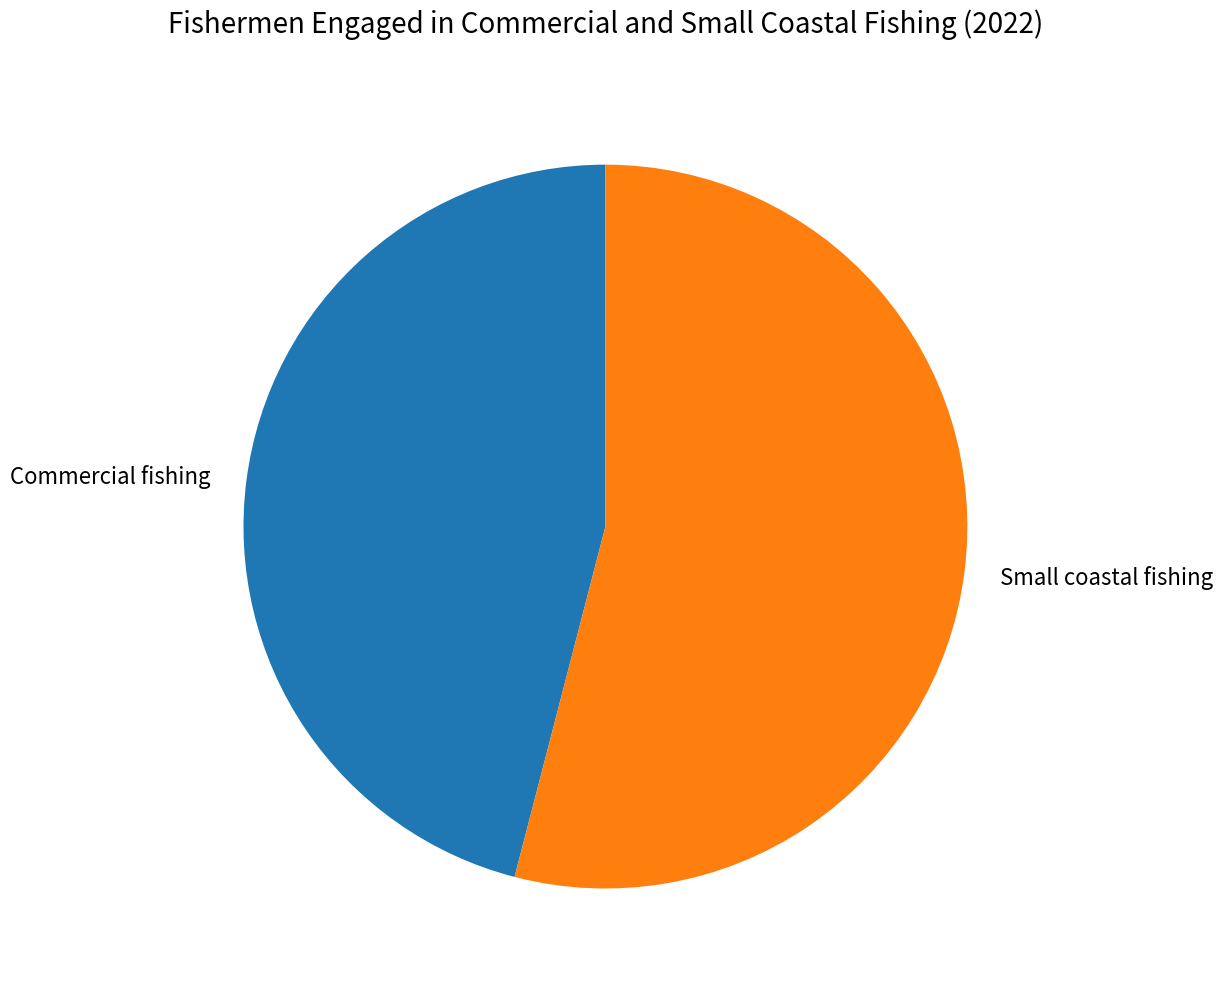

Is it true that Small coastal fishing is 54% of the pie?

True